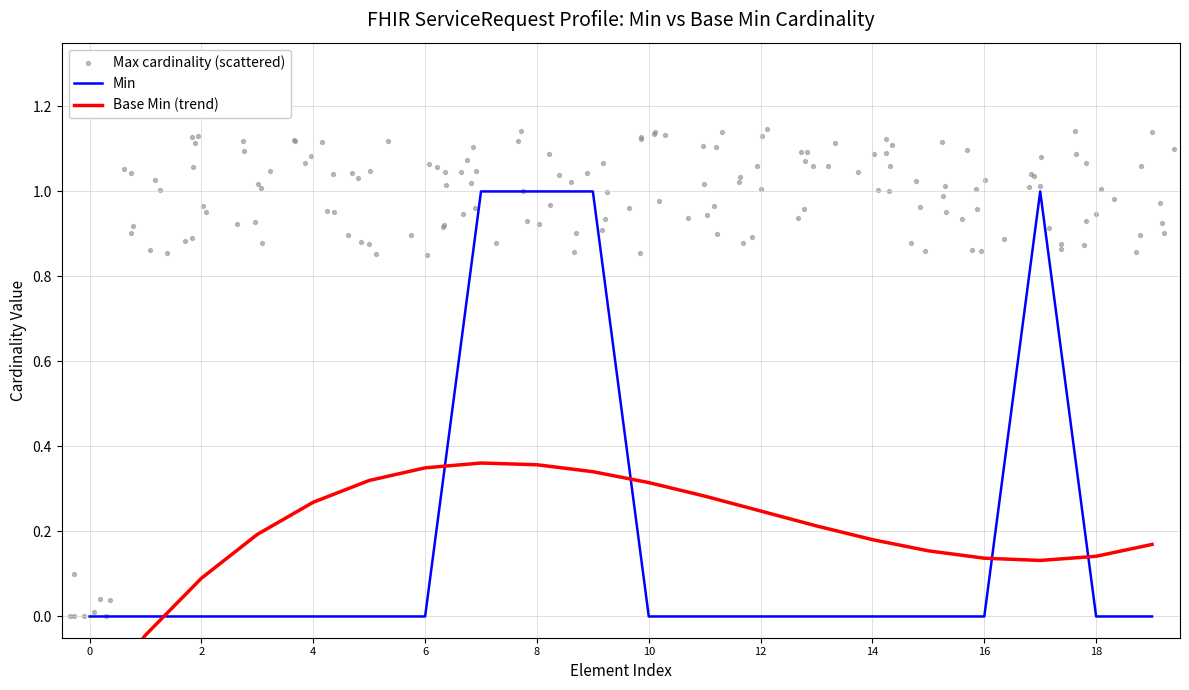

Is it true that Min equals 0 at 10?

True